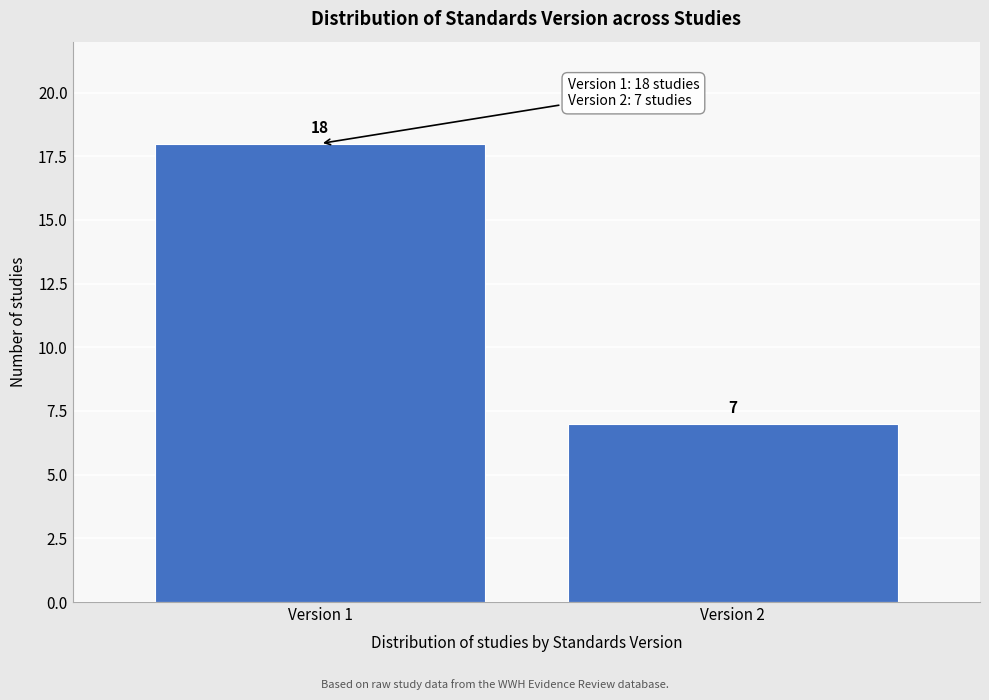

Reading left to right, extract all data points from this chart.

18	7